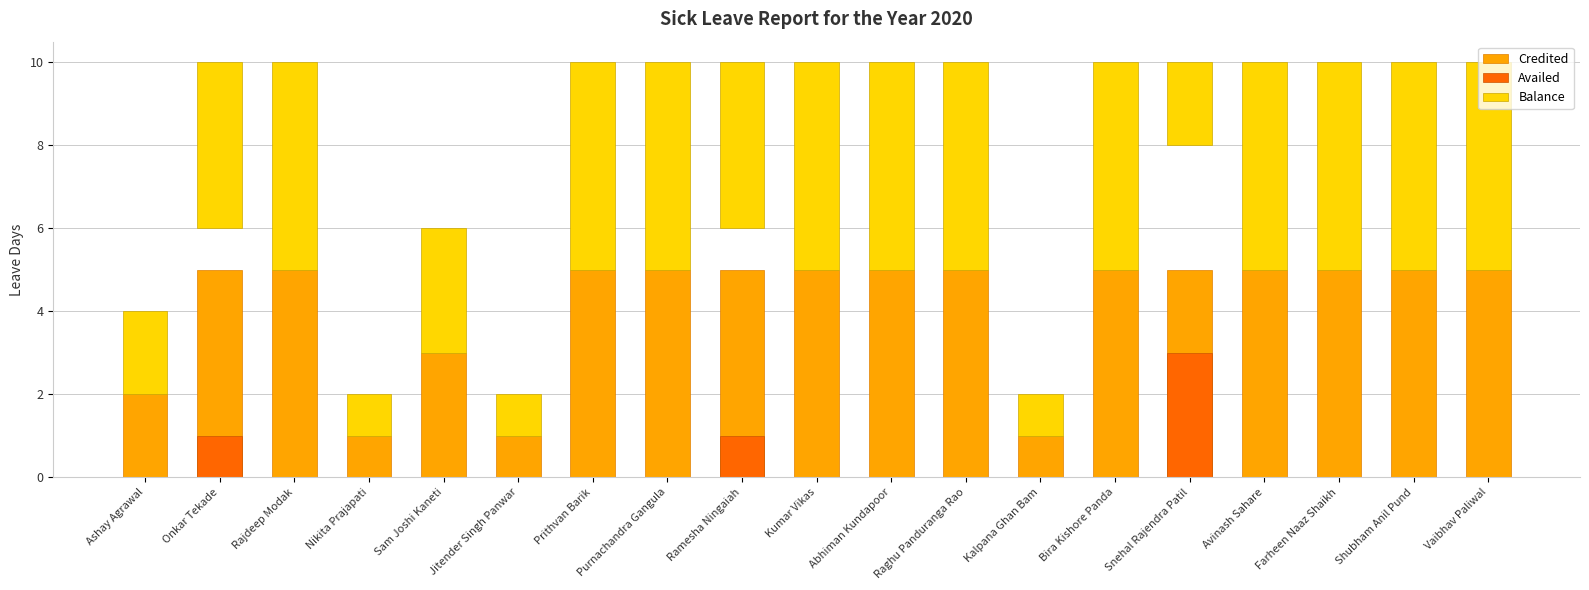

Reading right to left, extract all data points from this chart.

Credited: Vaibhav Paliwal=5	Shubham Anil Pund=5	Farheen Naaz Shaikh=5	Avinash Sahare=5	Snehal Rajendra Patil=5	Bira Kishore Panda=5	Kalpana Ghan Bam=1	Raghu Panduranga Rao=5	Abhiman Kundapoor=5	Kumar Vikas=5	Ramesha Ningaiah=5	Purnachandra Gangula=5	Prithvan Barik=5	Jitender Singh Panwar=1	Sam Joshi Kaneti=3	Nikita Prajapati=1	Rajdeep Modak=5	Onkar Tekade=5	Ashay Agrawal=2
Availed: Vaibhav Paliwal=0	Shubham Anil Pund=0	Farheen Naaz Shaikh=0	Avinash Sahare=0	Snehal Rajendra Patil=3	Bira Kishore Panda=0	Kalpana Ghan Bam=0	Raghu Panduranga Rao=0	Abhiman Kundapoor=0	Kumar Vikas=0	Ramesha Ningaiah=1	Purnachandra Gangula=0	Prithvan Barik=0	Jitender Singh Panwar=0	Sam Joshi Kaneti=0	Nikita Prajapati=0	Rajdeep Modak=0	Onkar Tekade=1	Ashay Agrawal=0
Balance: Vaibhav Paliwal=5	Shubham Anil Pund=5	Farheen Naaz Shaikh=5	Avinash Sahare=5	Snehal Rajendra Patil=2	Bira Kishore Panda=5	Kalpana Ghan Bam=1	Raghu Panduranga Rao=5	Abhiman Kundapoor=5	Kumar Vikas=5	Ramesha Ningaiah=4	Purnachandra Gangula=5	Prithvan Barik=5	Jitender Singh Panwar=1	Sam Joshi Kaneti=3	Nikita Prajapati=1	Rajdeep Modak=5	Onkar Tekade=4	Ashay Agrawal=2